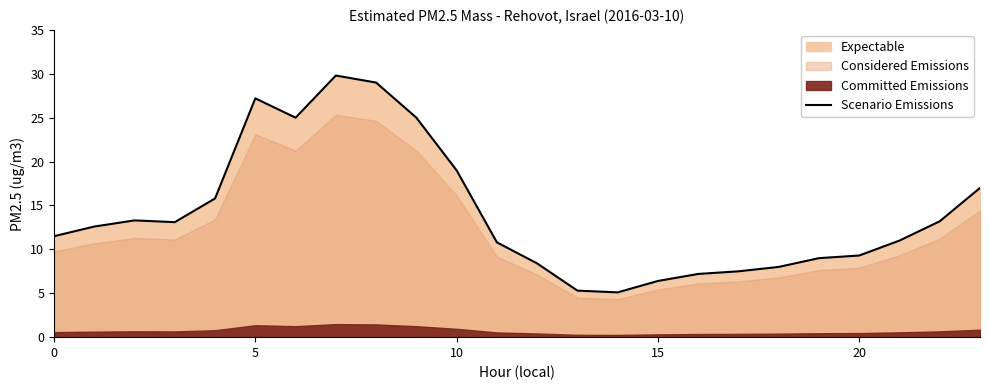

What is the sum of all values?

339.5